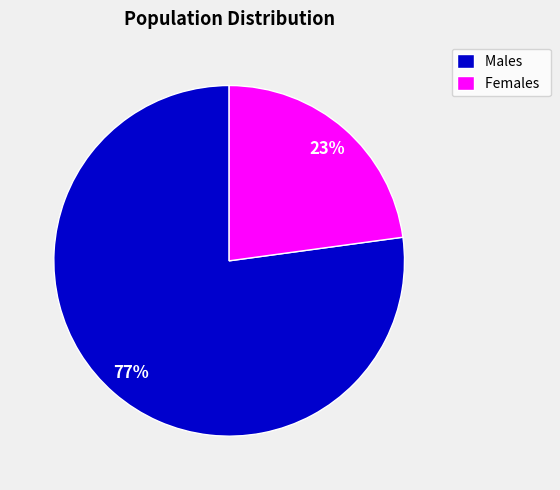

How many segments does this pie chart have?

2